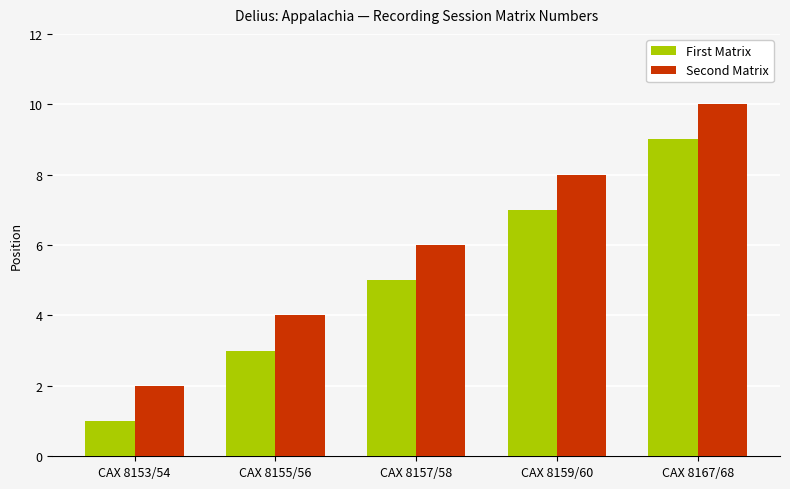

The value of Second Matrix at CAX 8153/54 is 2. True or false?

True